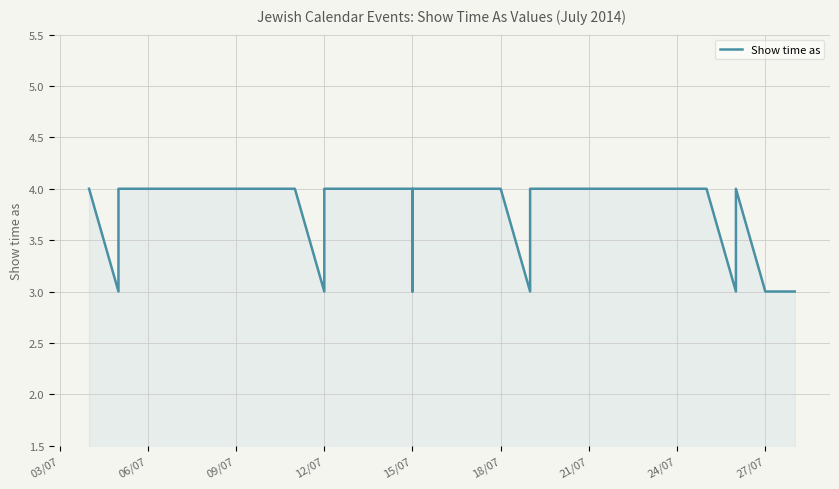

Is it true that the value at 15/07 is 4?

True